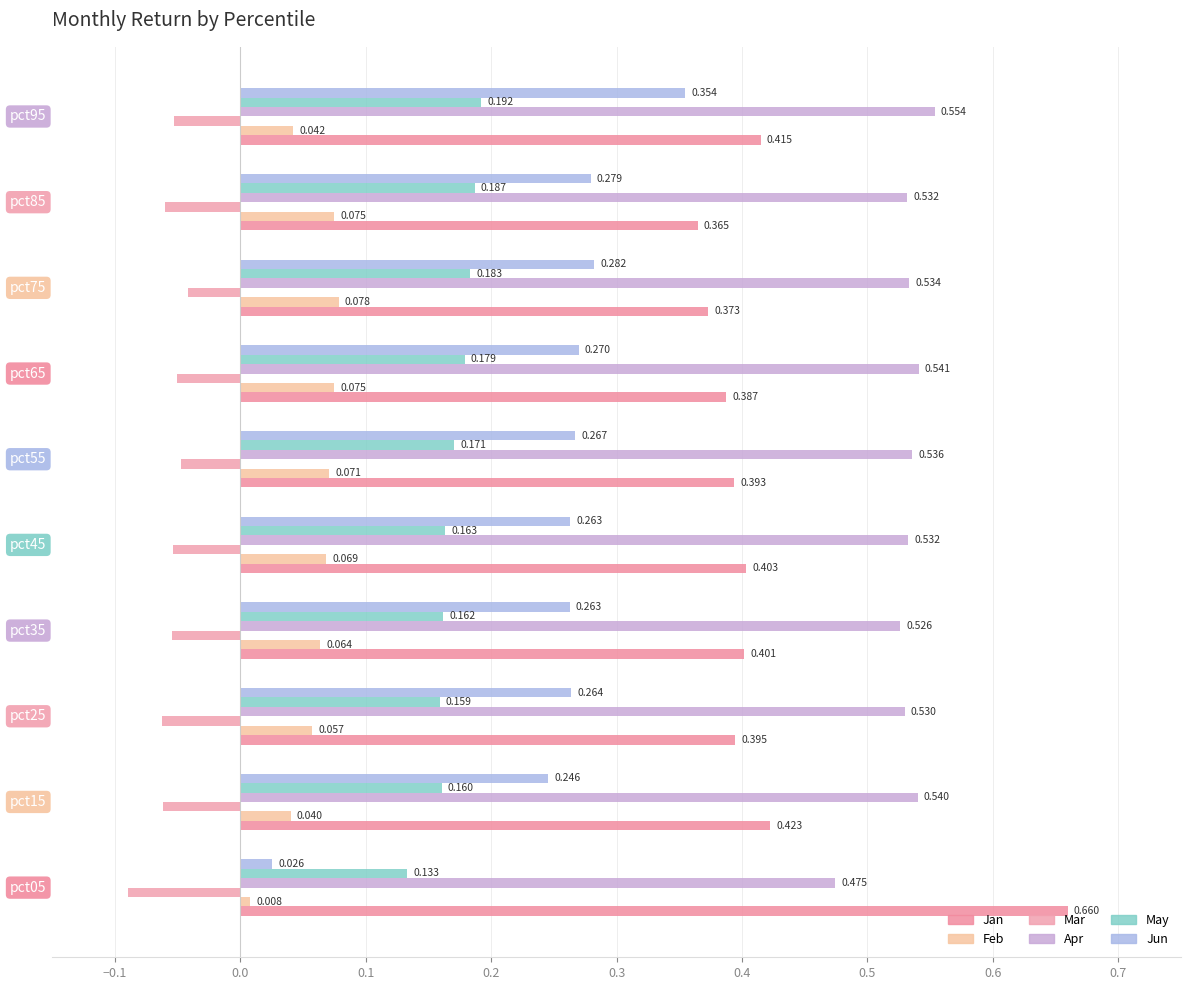

Reading left to right, extract all data points from this chart.

Jan: −0.2=0.7	−0.1=0.4	0.0=0.4	0.1=0.4	0.2=0.4	0.3=0.4	0.4=0.4	0.5=0.4	0.6=0.4	0.7=0.4
Feb: −0.2=0.0	−0.1=0.0	0.0=0.1	0.1=0.1	0.2=0.1	0.3=0.1	0.4=0.1	0.5=0.1	0.6=0.1	0.7=0.0
Mar: −0.2=-0.1	−0.1=-0.1	0.0=-0.1	0.1=-0.1	0.2=-0.1	0.3=-0.0	0.4=-0.1	0.5=-0.0	0.6=-0.1	0.7=-0.1
Apr: −0.2=0.5	−0.1=0.5	0.0=0.5	0.1=0.5	0.2=0.5	0.3=0.5	0.4=0.5	0.5=0.5	0.6=0.5	0.7=0.6
May: −0.2=0.1	−0.1=0.2	0.0=0.2	0.1=0.2	0.2=0.2	0.3=0.2	0.4=0.2	0.5=0.2	0.6=0.2	0.7=0.2
Jun: −0.2=0.0	−0.1=0.2	0.0=0.3	0.1=0.3	0.2=0.3	0.3=0.3	0.4=0.3	0.5=0.3	0.6=0.3	0.7=0.4